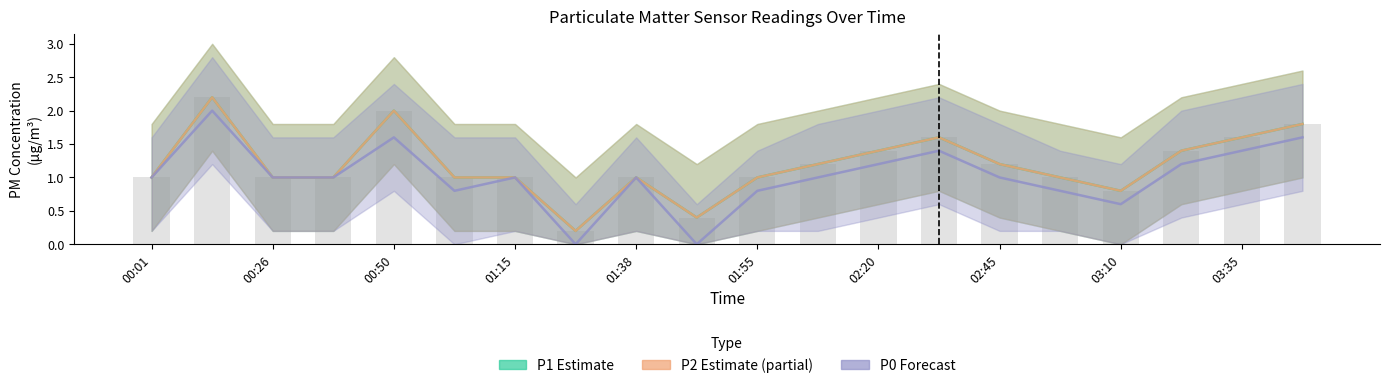

The P0 (Forecast) series shows 1.2 at 02:20. True or false?

True